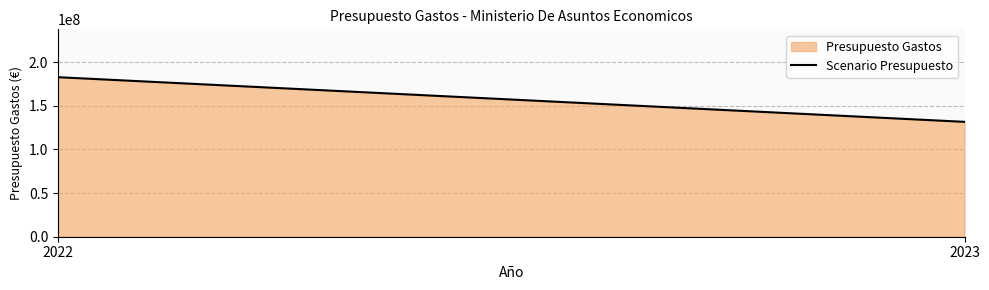

Reading left to right, what are all the values shown in this chart?

2022=182780000	2023=131620000